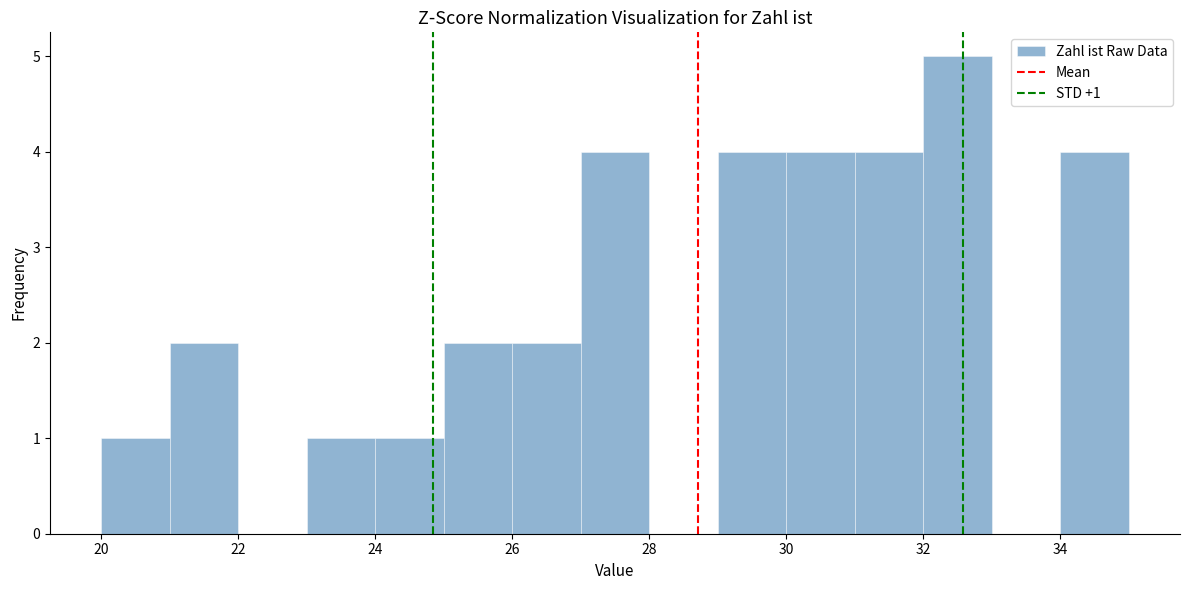

Which range on the x-axis has the tallest bar?

32 to 33